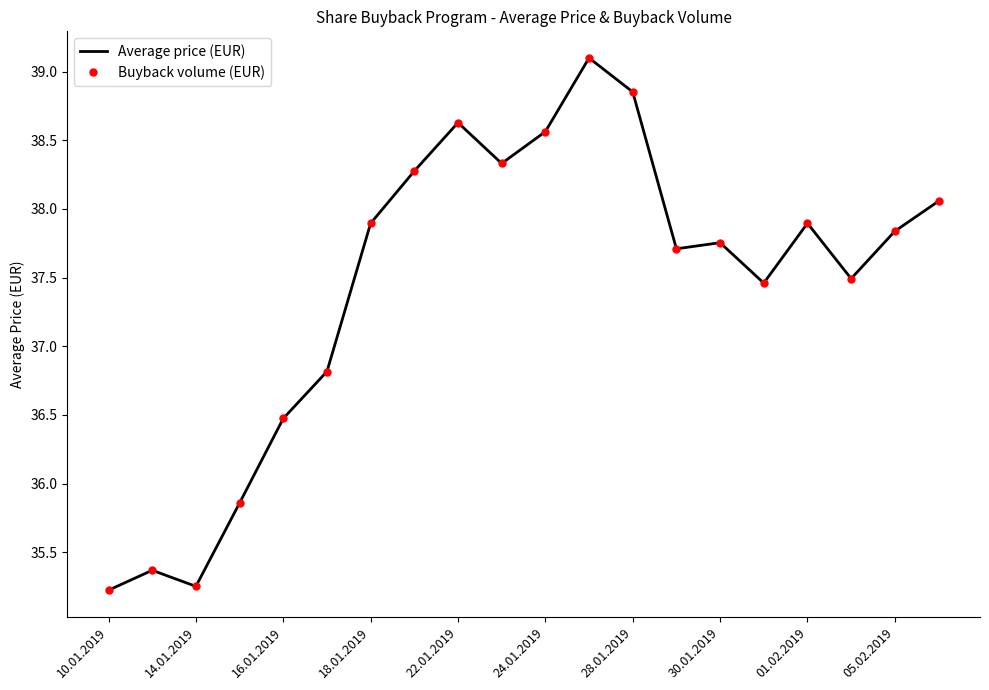

Which series has the largest total across all categories?

Average price (EUR)